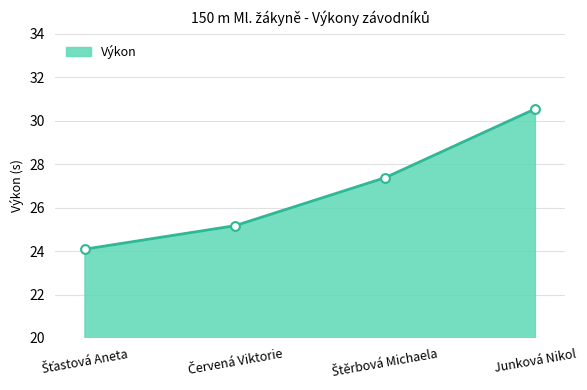

True or false: the data has more than 0 interior local peaks.

False